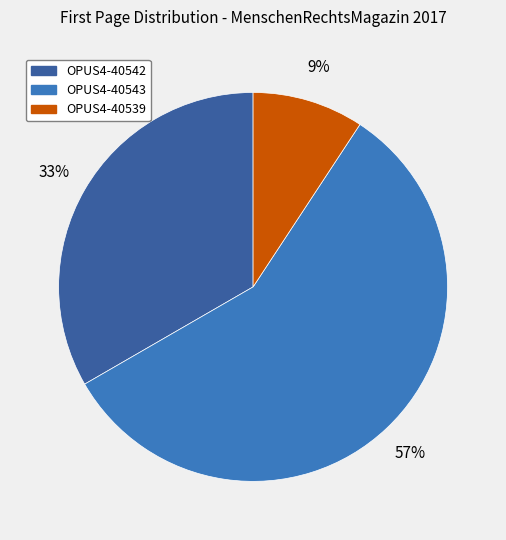

Is the sum of OPUS4-40539 and OPUS4-40543 greater than half?

Yes